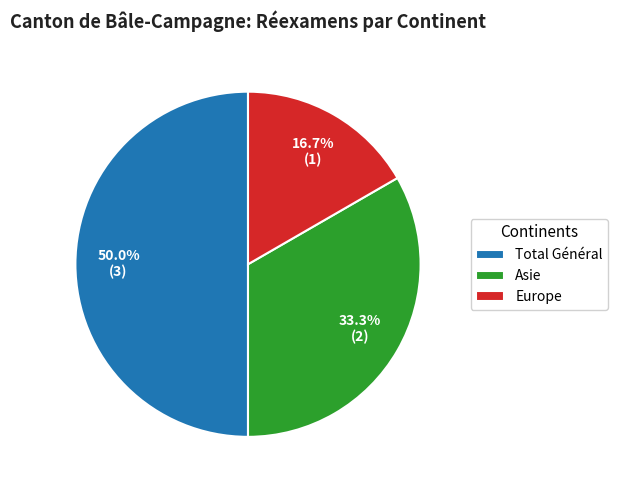

Rank the categories by value from highest to lowest.

Total Général, Asie, Europe